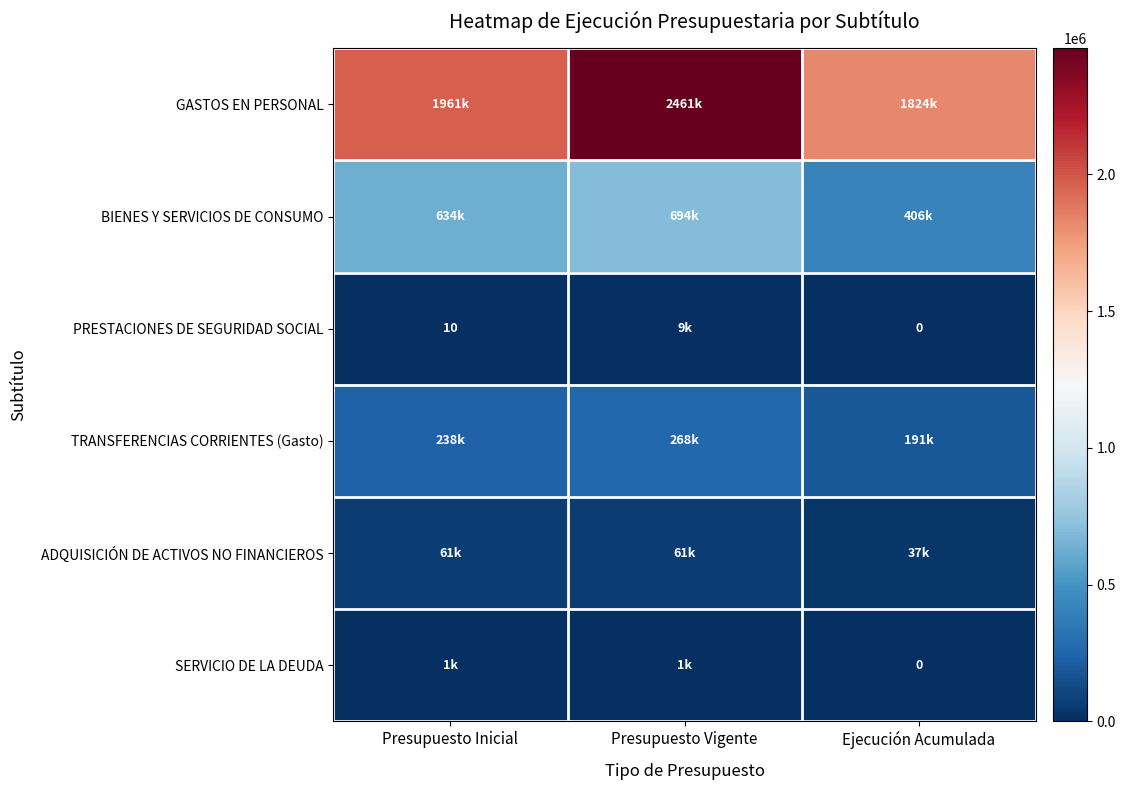

The PRESTACIONES DE SEGURIDAD SOCIAL series shows 2 at Presupuesto Inicial. True or false?

False